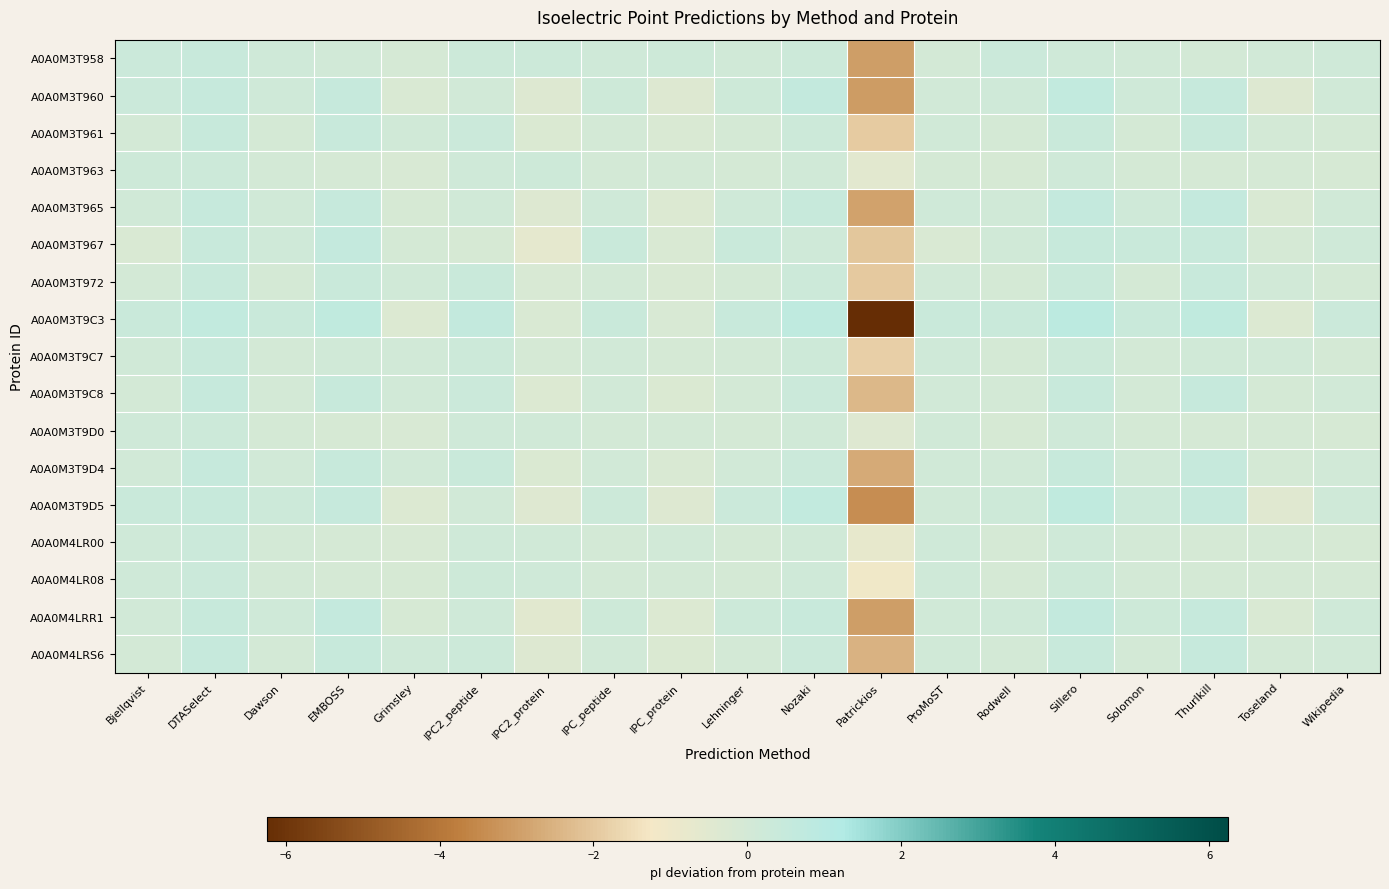

Reading left to right, list all the values displayed in this chart.

A0A0M3T958: Bjellqvist=0.3	DTASelect=0.4	Dawson=0.2	EMBOSS=0.1	Grimsley=-0.1	IPC2_peptide=0.3	IPC2_protein=0.3	IPC_peptide=0.1	IPC_protein=0.2	Lehninger=0.1	Nozaki=0.3	Patrickios=-3.0	ProMoST=0.0	Rodwell=0.3	Sillero=0.1	Solomon=0.1	Thurlkill=0.0	Toseland=0.1	Wikipedia=0.2
A0A0M3T960: Bjellqvist=0.3	DTASelect=0.5	Dawson=0.2	EMBOSS=0.5	Grimsley=-0.2	IPC2_peptide=0.1	IPC2_protein=-0.3	IPC_peptide=0.2	IPC_protein=-0.4	Lehninger=0.2	Nozaki=0.6	Patrickios=-3.0	ProMoST=0.1	Rodwell=0.2	Sillero=0.7	Solomon=0.2	Thurlkill=0.5	Toseland=-0.3	Wikipedia=0.1
A0A0M3T961: Bjellqvist=0.0	DTASelect=0.4	Dawson=-0.0	EMBOSS=0.4	Grimsley=0.1	IPC2_peptide=0.3	IPC2_protein=-0.3	IPC_peptide=0.0	IPC_protein=-0.2	Lehninger=-0.0	Nozaki=0.3	Patrickios=-1.9	ProMoST=0.1	Rodwell=-0.0	Sillero=0.4	Solomon=-0.0	Thurlkill=0.4	Toseland=0.0	Wikipedia=-0.0
A0A0M3T963: Bjellqvist=0.2	DTASelect=0.3	Dawson=0.0	EMBOSS=-0.1	Grimsley=-0.2	IPC2_peptide=0.2	IPC2_protein=0.2	IPC_peptide=0.0	IPC_protein=0.0	Lehninger=-0.0	Nozaki=0.1	Patrickios=-0.6	ProMoST=-0.0	Rodwell=-0.1	Sillero=0.2	Solomon=-0.0	Thurlkill=-0.1	Toseland=-0.1	Wikipedia=-0.1
A0A0M3T965: Bjellqvist=0.1	DTASelect=0.5	Dawson=0.1	EMBOSS=0.5	Grimsley=-0.1	IPC2_peptide=0.1	IPC2_protein=-0.4	IPC_peptide=0.2	IPC_protein=-0.3	Lehninger=0.2	Nozaki=0.5	Patrickios=-2.9	ProMoST=0.2	Rodwell=0.1	Sillero=0.6	Solomon=0.2	Thurlkill=0.5	Toseland=-0.2	Wikipedia=0.1
A0A0M3T967: Bjellqvist=-0.2	DTASelect=0.4	Dawson=0.2	EMBOSS=0.6	Grimsley=-0.0	IPC2_peptide=-0.1	IPC2_protein=-0.7	IPC_peptide=0.3	IPC_protein=-0.2	Lehninger=0.3	Nozaki=0.2	Patrickios=-2.0	ProMoST=-0.2	Rodwell=0.1	Sillero=0.5	Solomon=0.3	Thurlkill=0.4	Toseland=-0.1	Wikipedia=0.2
A0A0M3T972: Bjellqvist=0.0	DTASelect=0.4	Dawson=-0.0	EMBOSS=0.4	Grimsley=0.1	IPC2_peptide=0.4	IPC2_protein=-0.2	IPC_peptide=0.0	IPC_protein=-0.2	Lehninger=-0.0	Nozaki=0.2	Patrickios=-2.0	ProMoST=0.1	Rodwell=-0.0	Sillero=0.3	Solomon=-0.0	Thurlkill=0.4	Toseland=0.1	Wikipedia=-0.0
A0A0M3T9C3: Bjellqvist=0.4	DTASelect=0.7	Dawson=0.4	EMBOSS=0.7	Grimsley=-0.3	IPC2_peptide=0.6	IPC2_protein=-0.2	IPC_peptide=0.4	IPC_protein=-0.2	Lehninger=0.4	Nozaki=0.7	Patrickios=-6.2	ProMoST=0.4	Rodwell=0.4	Sillero=0.9	Solomon=0.4	Thurlkill=0.7	Toseland=-0.3	Wikipedia=0.3
A0A0M3T9C7: Bjellqvist=0.1	DTASelect=0.4	Dawson=0.0	EMBOSS=0.1	Grimsley=0.1	IPC2_peptide=0.3	IPC2_protein=-0.0	IPC_peptide=0.1	IPC_protein=-0.1	Lehninger=0.0	Nozaki=0.2	Patrickios=-1.8	ProMoST=0.2	Rodwell=-0.0	Sillero=0.3	Solomon=0.0	Thurlkill=0.1	Toseland=0.1	Wikipedia=-0.0
A0A0M3T9C8: Bjellqvist=0.0	DTASelect=0.5	Dawson=0.0	EMBOSS=0.5	Grimsley=0.1	IPC2_peptide=0.3	IPC2_protein=-0.3	IPC_peptide=0.1	IPC_protein=-0.3	Lehninger=0.0	Nozaki=0.3	Patrickios=-2.4	ProMoST=0.1	Rodwell=0.0	Sillero=0.4	Solomon=0.0	Thurlkill=0.5	Toseland=-0.0	Wikipedia=0.1
A0A0M3T9D0: Bjellqvist=0.2	DTASelect=0.3	Dawson=-0.0	EMBOSS=-0.1	Grimsley=-0.2	IPC2_peptide=0.2	IPC2_protein=0.1	IPC_peptide=0.0	IPC_protein=0.0	Lehninger=-0.0	Nozaki=0.1	Patrickios=-0.4	ProMoST=0.1	Rodwell=-0.1	Sillero=0.2	Solomon=-0.0	Thurlkill=-0.1	Toseland=-0.1	Wikipedia=-0.1
A0A0M3T9D4: Bjellqvist=0.1	DTASelect=0.5	Dawson=0.1	EMBOSS=0.5	Grimsley=0.1	IPC2_peptide=0.4	IPC2_protein=-0.3	IPC_peptide=0.1	IPC_protein=-0.2	Lehninger=0.1	Nozaki=0.3	Patrickios=-2.7	ProMoST=0.1	Rodwell=0.1	Sillero=0.4	Solomon=0.1	Thurlkill=0.5	Toseland=-0.0	Wikipedia=0.1
A0A0M3T9D5: Bjellqvist=0.4	DTASelect=0.5	Dawson=0.2	EMBOSS=0.5	Grimsley=-0.3	IPC2_peptide=0.1	IPC2_protein=-0.4	IPC_peptide=0.3	IPC_protein=-0.4	Lehninger=0.3	Nozaki=0.7	Patrickios=-3.4	ProMoST=0.1	Rodwell=0.2	Sillero=0.7	Solomon=0.3	Thurlkill=0.5	Toseland=-0.4	Wikipedia=0.2
A0A0M4LR00: Bjellqvist=0.2	DTASelect=0.3	Dawson=0.0	EMBOSS=-0.1	Grimsley=-0.2	IPC2_peptide=0.2	IPC2_protein=0.1	IPC_peptide=0.0	IPC_protein=0.1	Lehninger=-0.0	Nozaki=0.1	Patrickios=-0.8	ProMoST=0.2	Rodwell=-0.1	Sillero=0.2	Solomon=0.0	Thurlkill=-0.1	Toseland=-0.1	Wikipedia=-0.1
A0A0M4LR08: Bjellqvist=0.2	DTASelect=0.3	Dawson=0.0	EMBOSS=-0.1	Grimsley=-0.1	IPC2_peptide=0.2	IPC2_protein=0.2	IPC_peptide=0.0	IPC_protein=0.0	Lehninger=-0.0	Nozaki=0.2	Patrickios=-1.1	ProMoST=0.2	Rodwell=-0.1	Sillero=0.2	Solomon=0.0	Thurlkill=-0.0	Toseland=-0.1	Wikipedia=-0.1
A0A0M4LRR1: Bjellqvist=0.1	DTASelect=0.5	Dawson=0.2	EMBOSS=0.5	Grimsley=-0.1	IPC2_peptide=0.2	IPC2_protein=-0.5	IPC_peptide=0.2	IPC_protein=-0.3	Lehninger=0.2	Nozaki=0.4	Patrickios=-3.0	ProMoST=0.1	Rodwell=0.2	Sillero=0.6	Solomon=0.2	Thurlkill=0.5	Toseland=-0.2	Wikipedia=0.2
A0A0M4LRS6: Bjellqvist=0.0	DTASelect=0.5	Dawson=0.0	EMBOSS=0.5	Grimsley=0.2	IPC2_peptide=0.3	IPC2_protein=-0.3	IPC_peptide=0.1	IPC_protein=-0.3	Lehninger=0.0	Nozaki=0.3	Patrickios=-2.5	ProMoST=0.1	Rodwell=0.0	Sillero=0.4	Solomon=0.0	Thurlkill=0.5	Toseland=0.0	Wikipedia=0.1